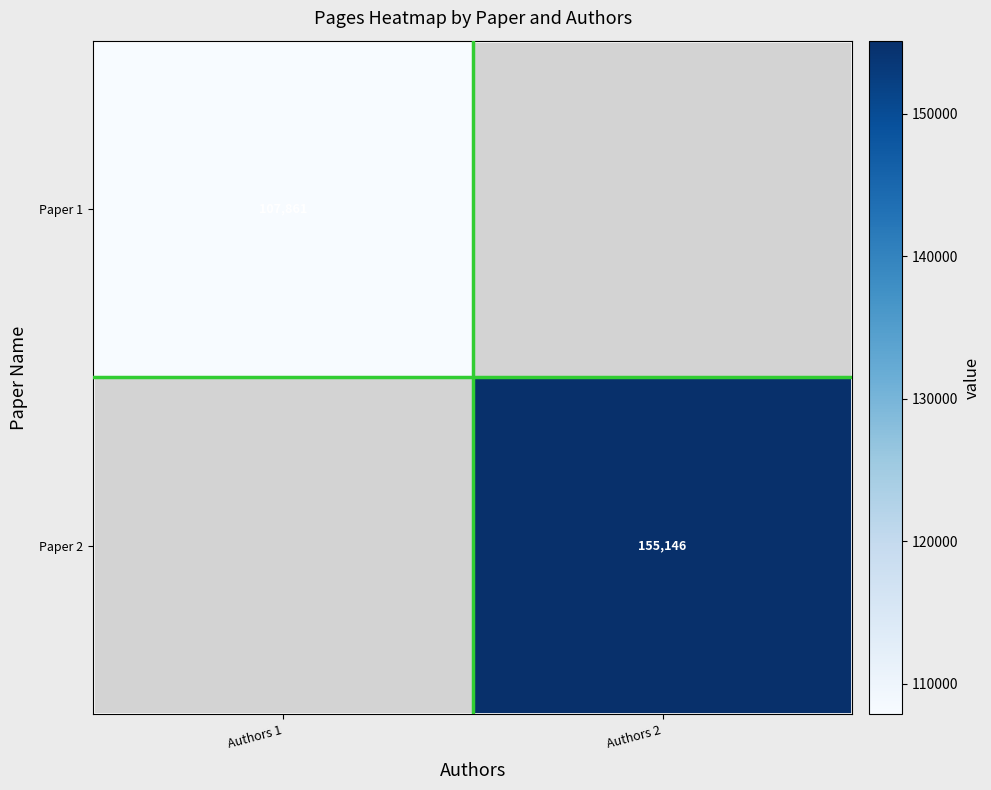

How many categories are shown in the chart?

2